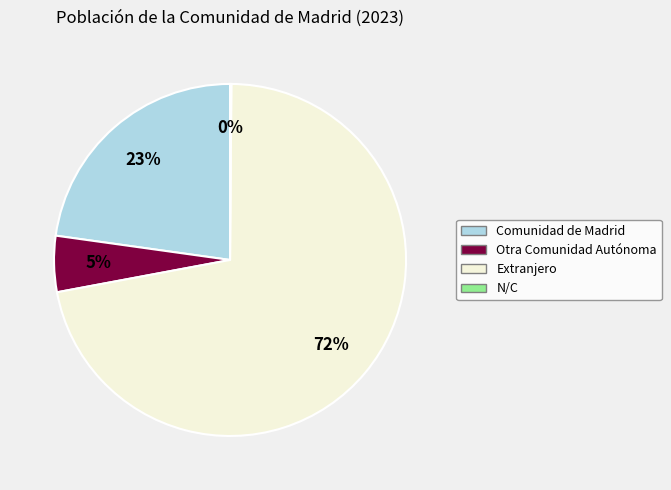

Is the sum of Comunidad de Madrid and Otra Comunidad Autónoma greater than half?

No